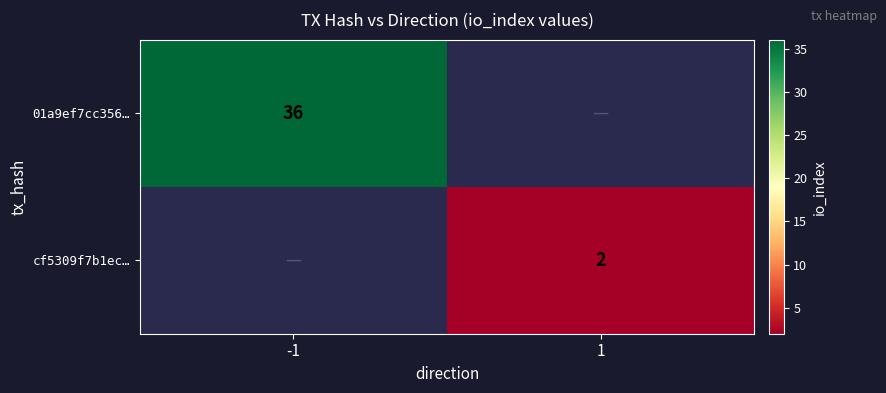

True or false: cf5309f7b1ec… has a value of 2 at 1.

True